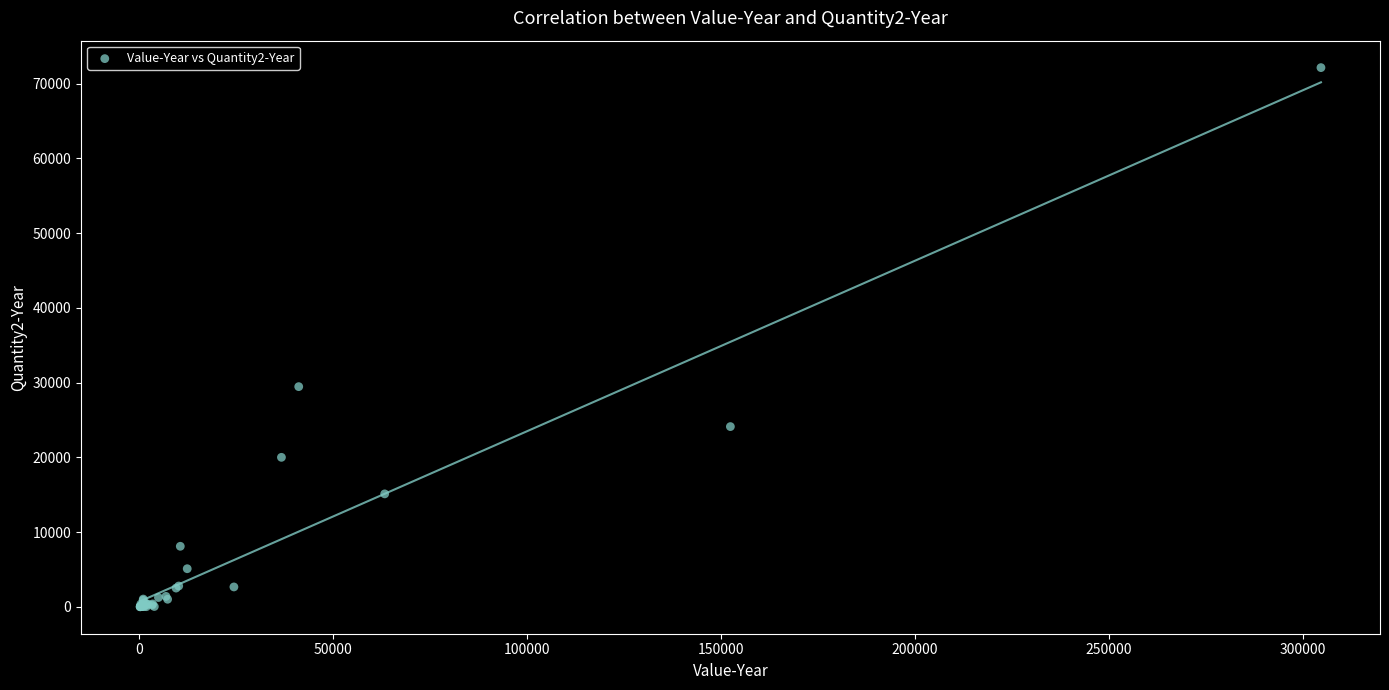

What Y value in the scatter plot is closest to 36071?

29457